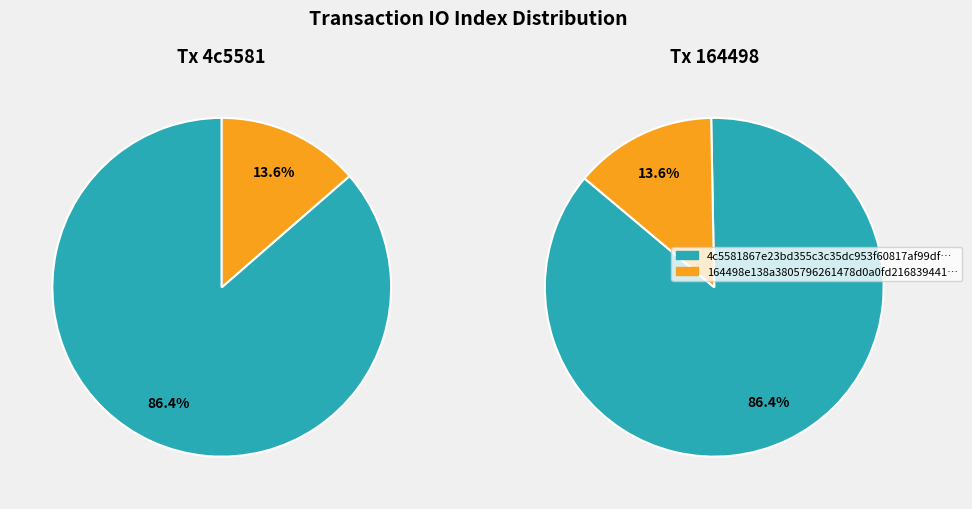

What percentage is the 1 slice, to the nearest percent?

14%